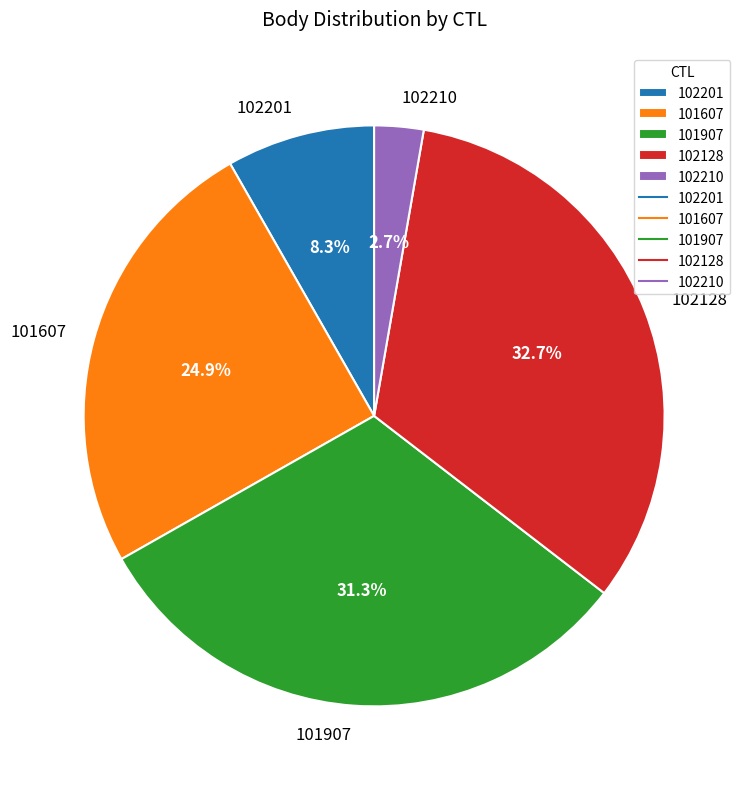

To the nearest percent, what is the difference between the largest and smallest slice percentages?

30%